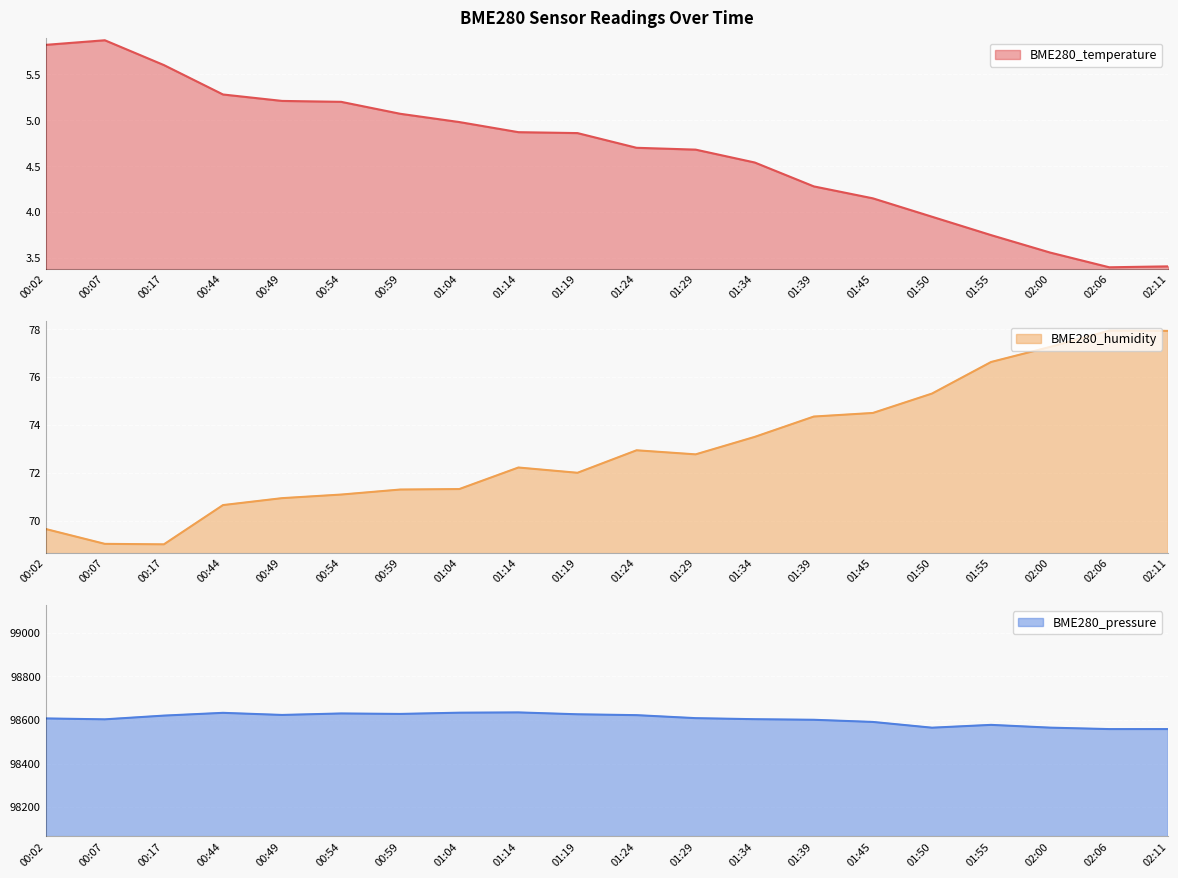

Between 00:54 and 01:14, which series saw the biggest shift?

BME280_pressure